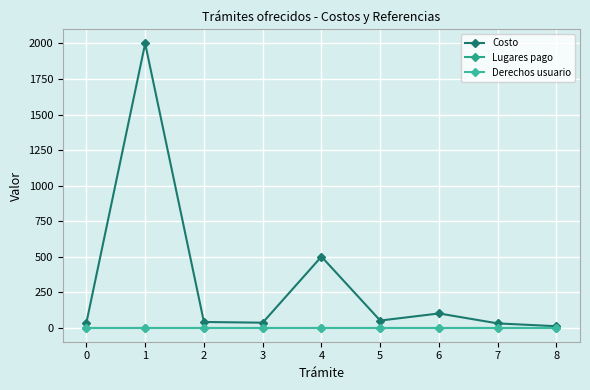

List the labels in order of Derechos usuario value, largest first.

0, 1, 2, 3, 4, 5, 6, 7, 8